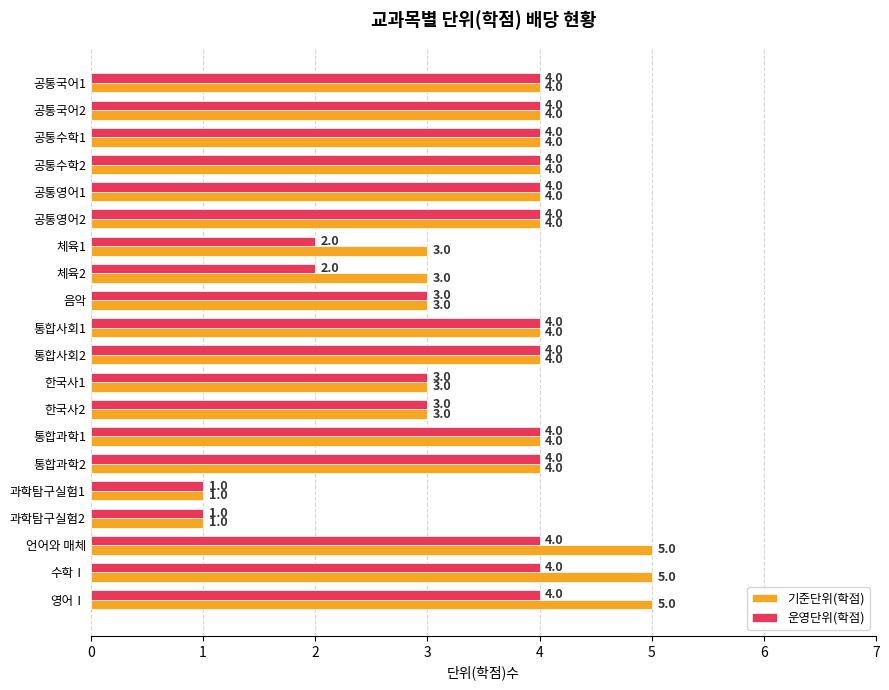

Count the number of categories in the chart.

20